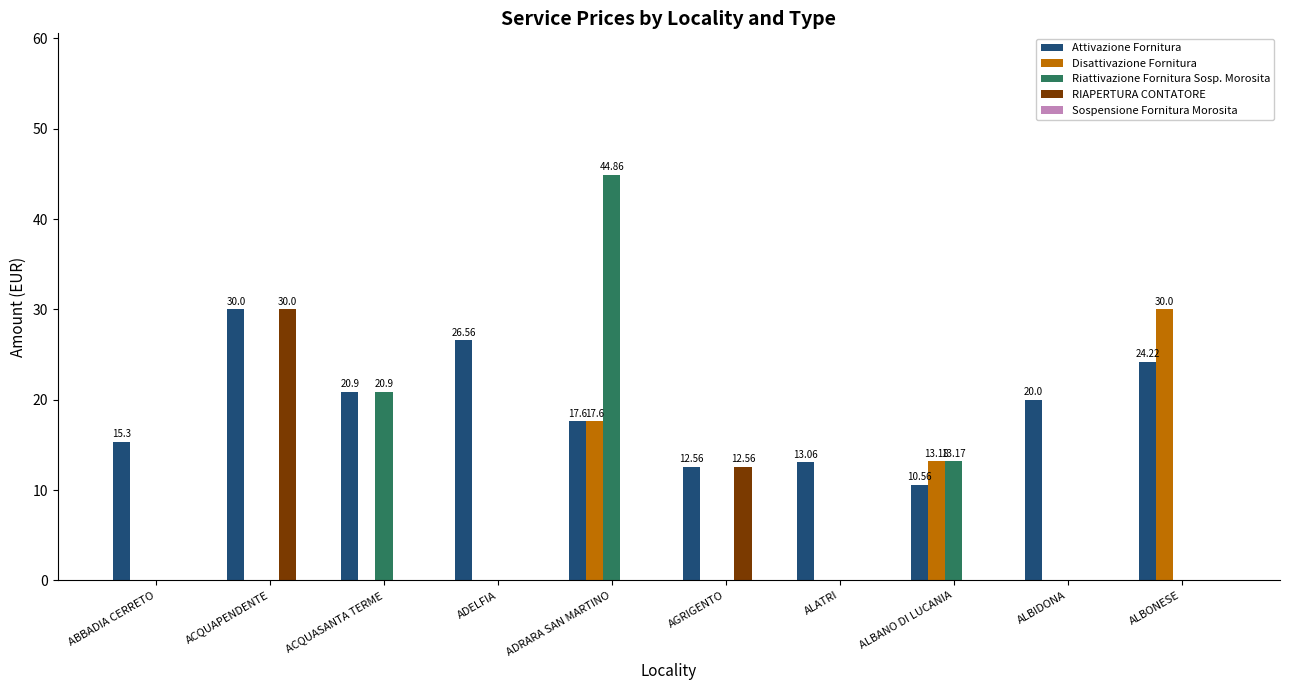

What is the sum of all Attivazione Fornitura values?

190.8